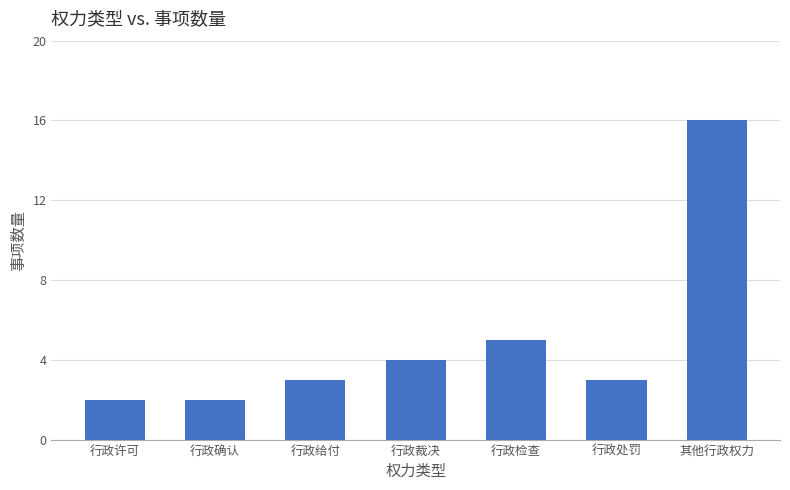

What is the sum of all values?

35